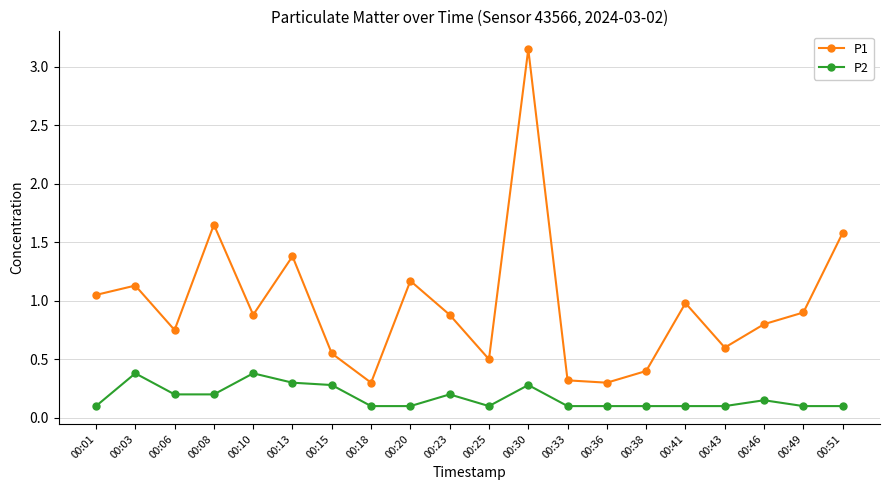

True or false: P1 and P2 cross at least once.

False